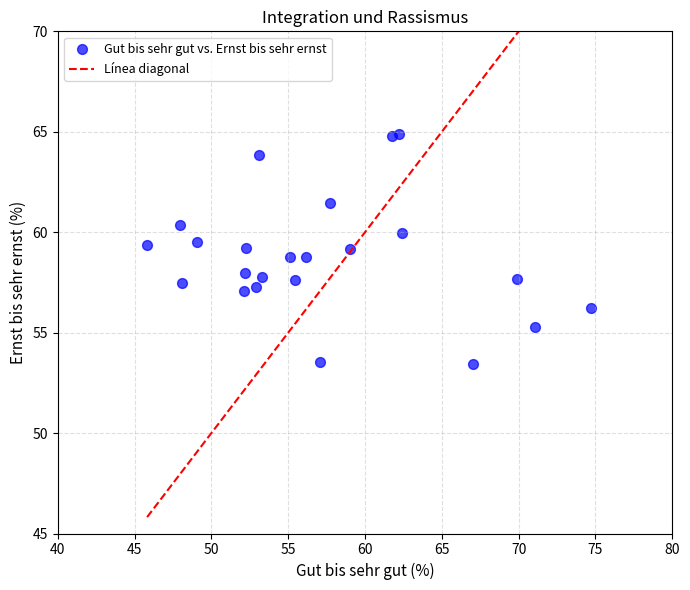

What is the range of X values (max minus min)?

28.9